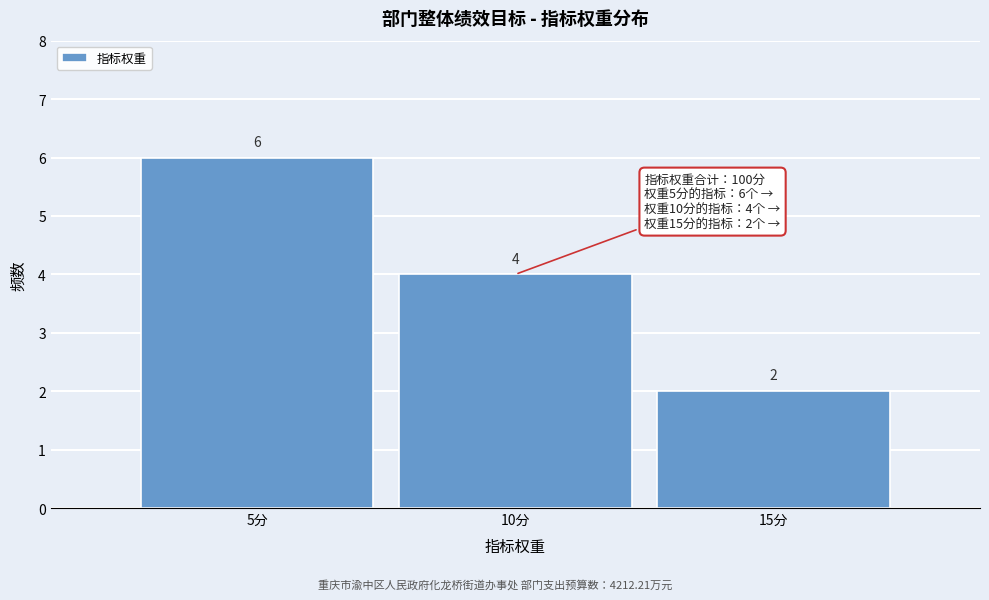

Reading left to right, transcribe all the data shown in this chart.

6	4	2